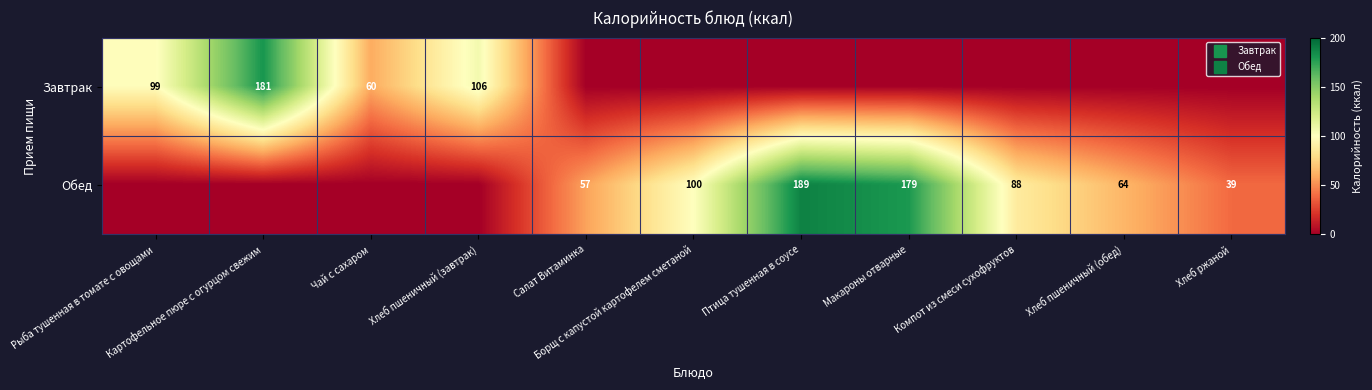

At how many categories does at least one series exceed 78?

7